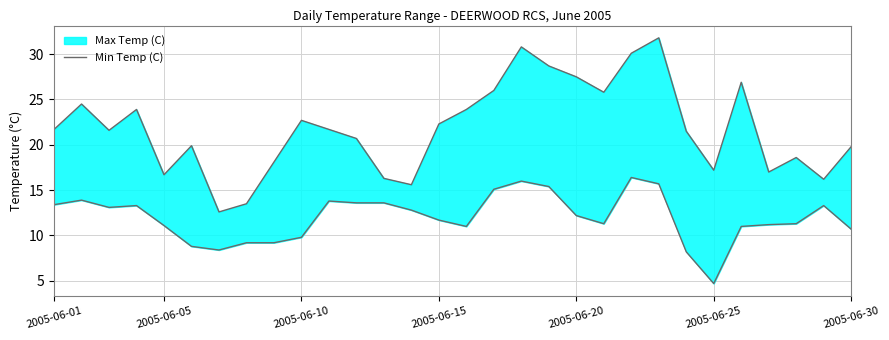

What value does the data have at 23?

8.2